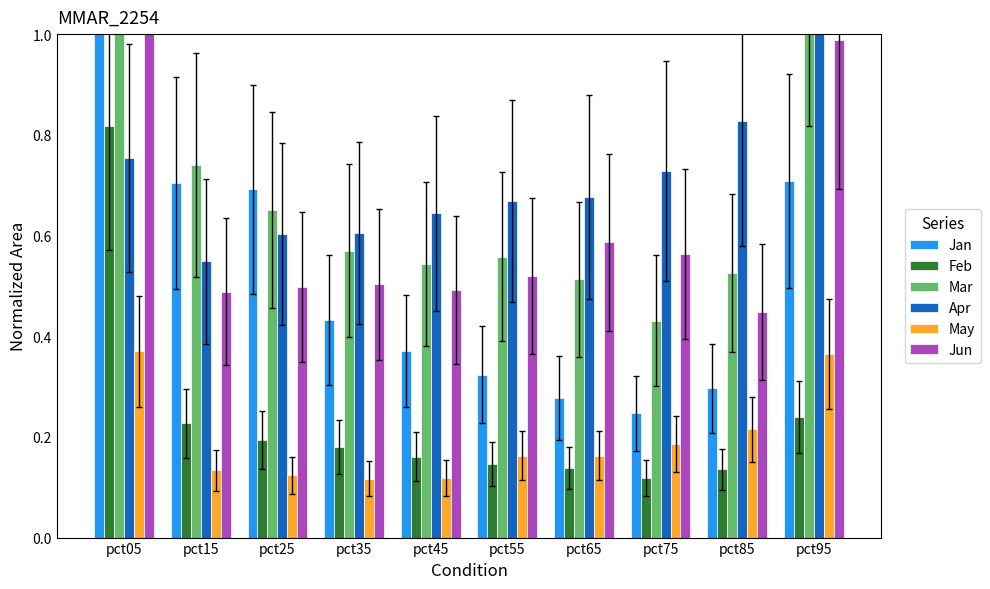

At which label is Jan closest to 1?

pct95